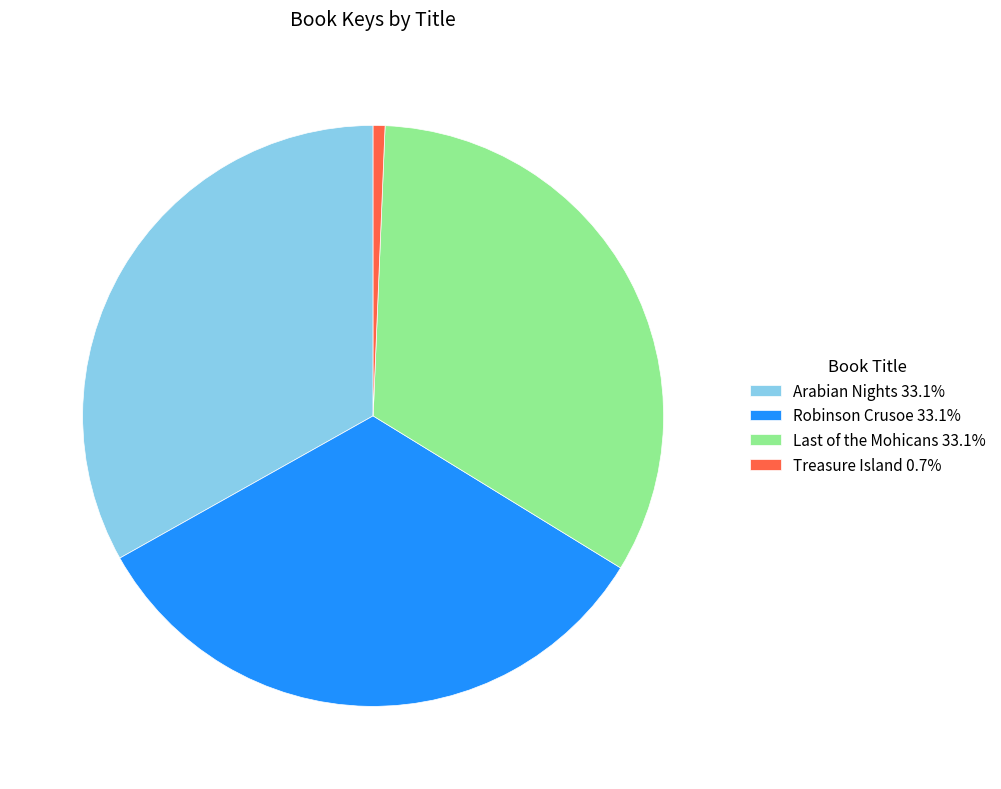

Does Treasure Island 0.7% represent more than half of the total?

No